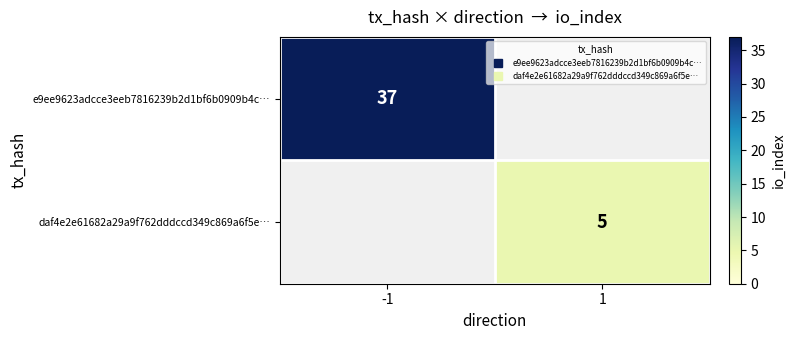

At which label does daf4e2e61682a29a9f762dddccd349c869a6f5e… reach its minimum?

-1